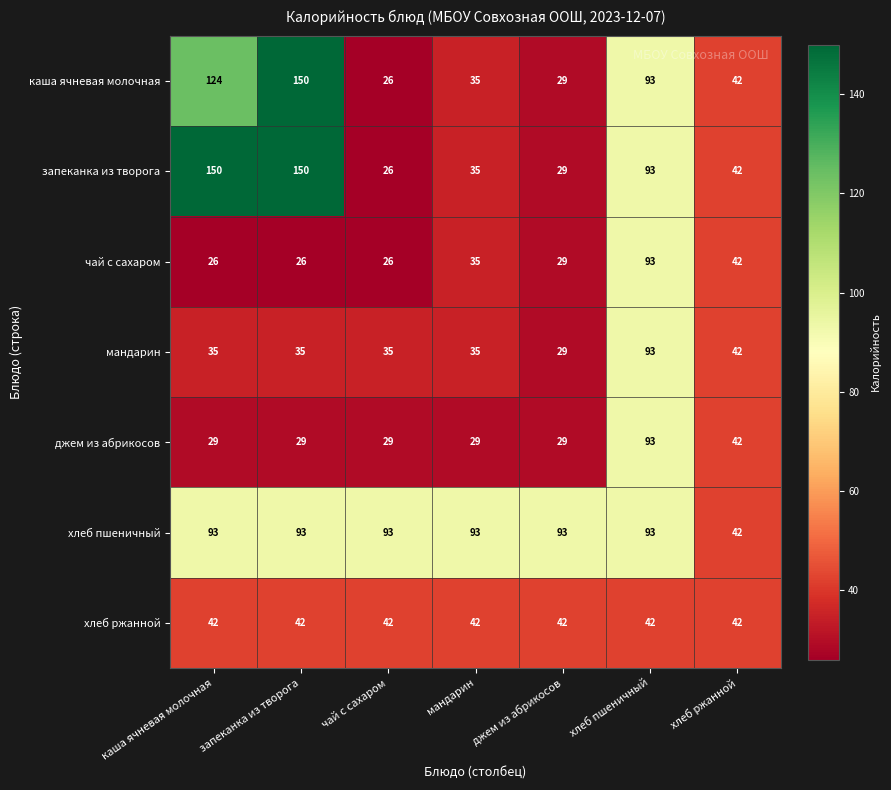

What is the smallest value displayed?

26